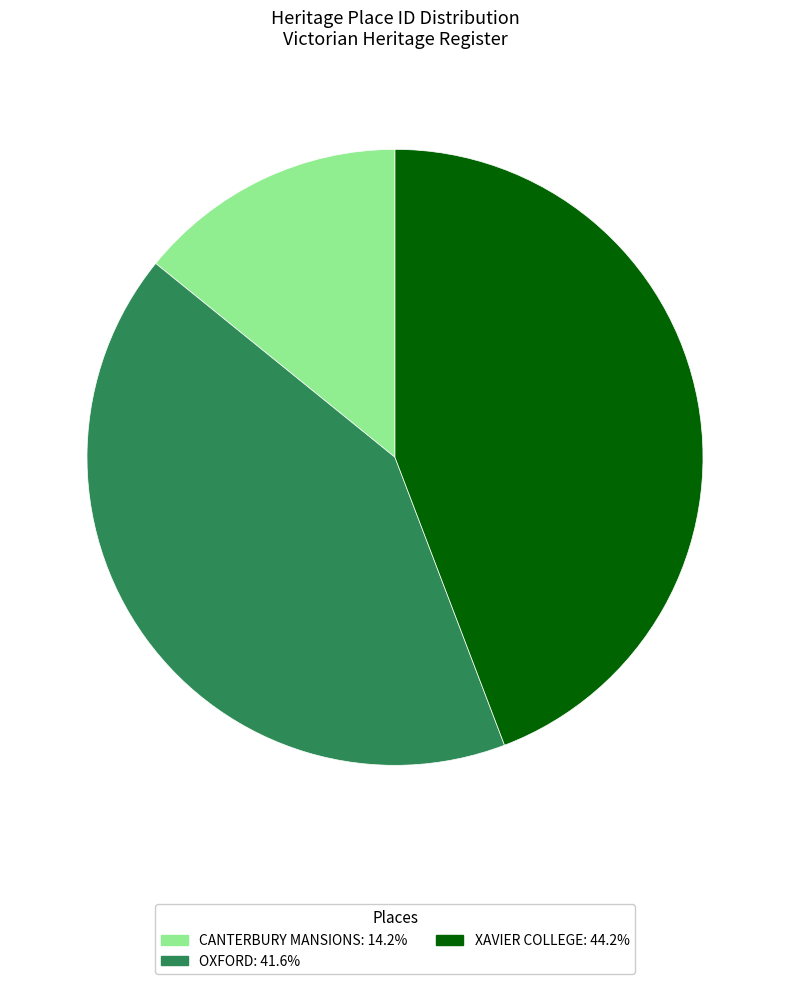

Is there a majority slice in this chart?

No